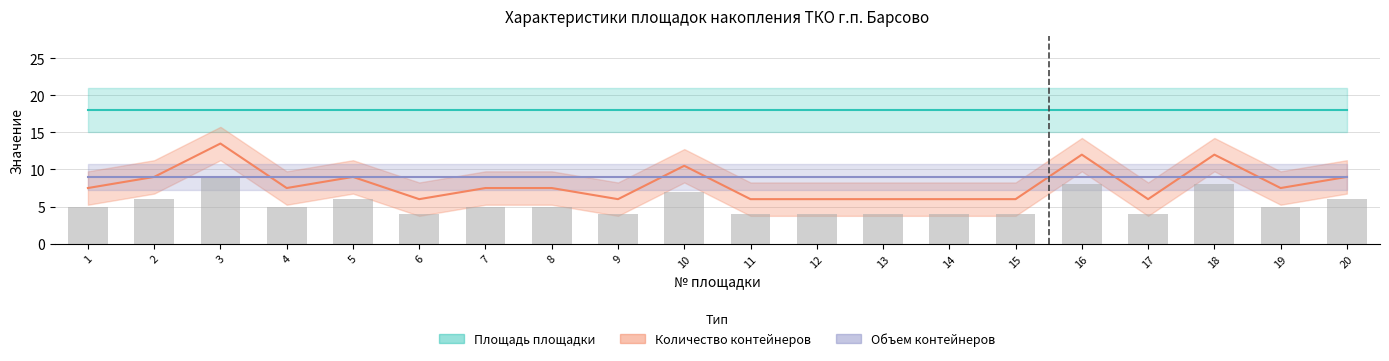

What is the difference between the maximum and second lowest values in the Количество контейнеров (бар) series?

5.0